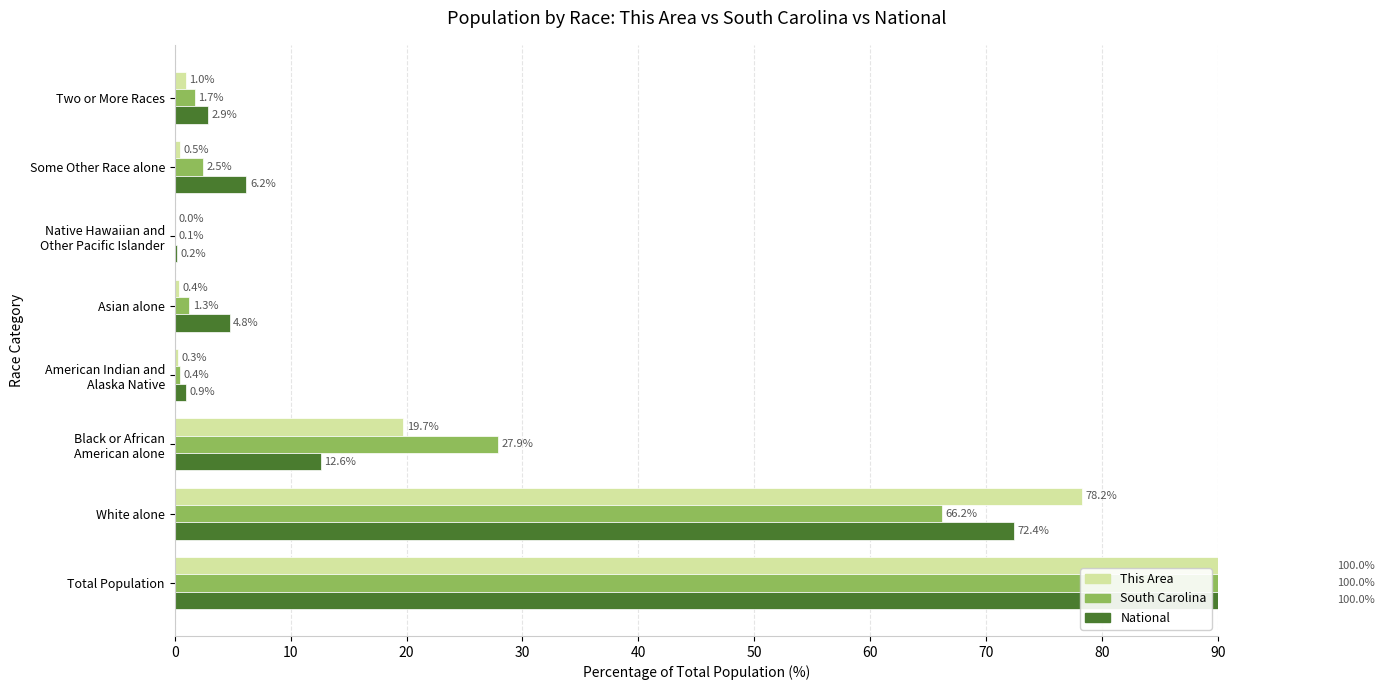

Which series has the largest range (max minus min)?

This Area